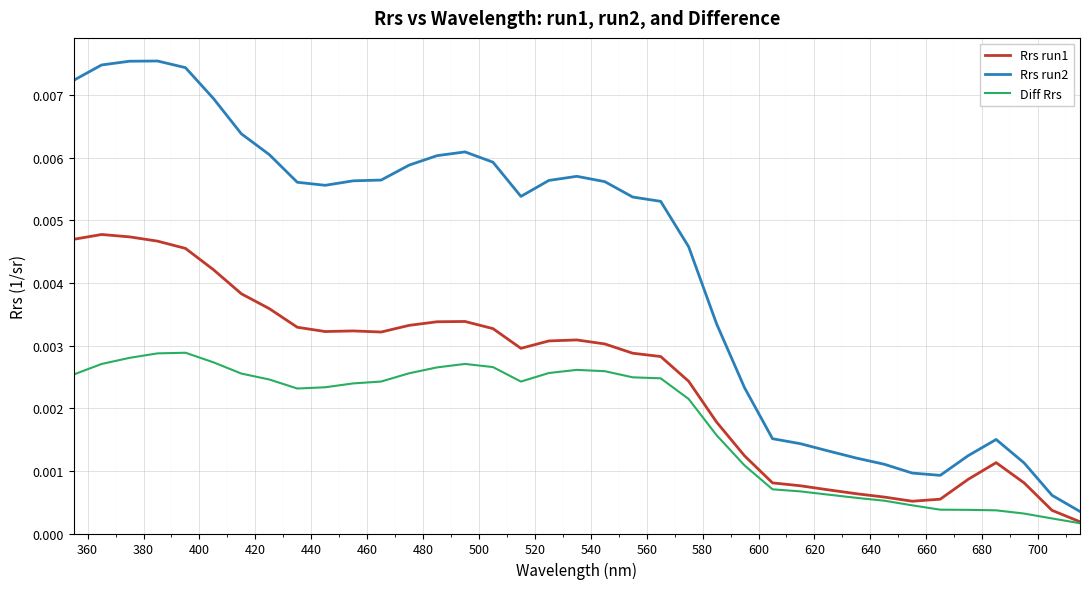

Which series has the largest total across all categories?

Rrs run2